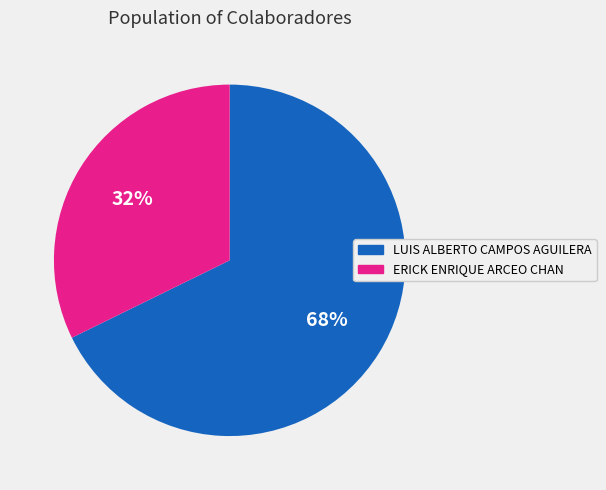

What percentage is the LUIS ALBERTO CAMPOS AGUILERA slice, to the nearest percent?

68%